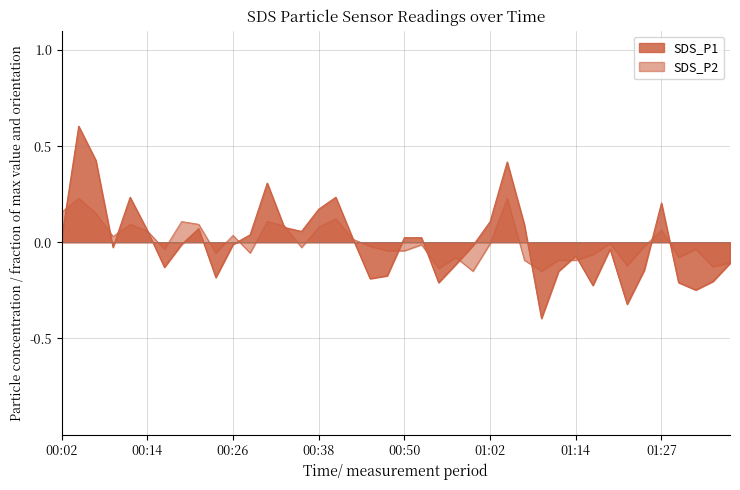

What is the difference between the maximum and minimum values in the SDS_P1 series?

1.0